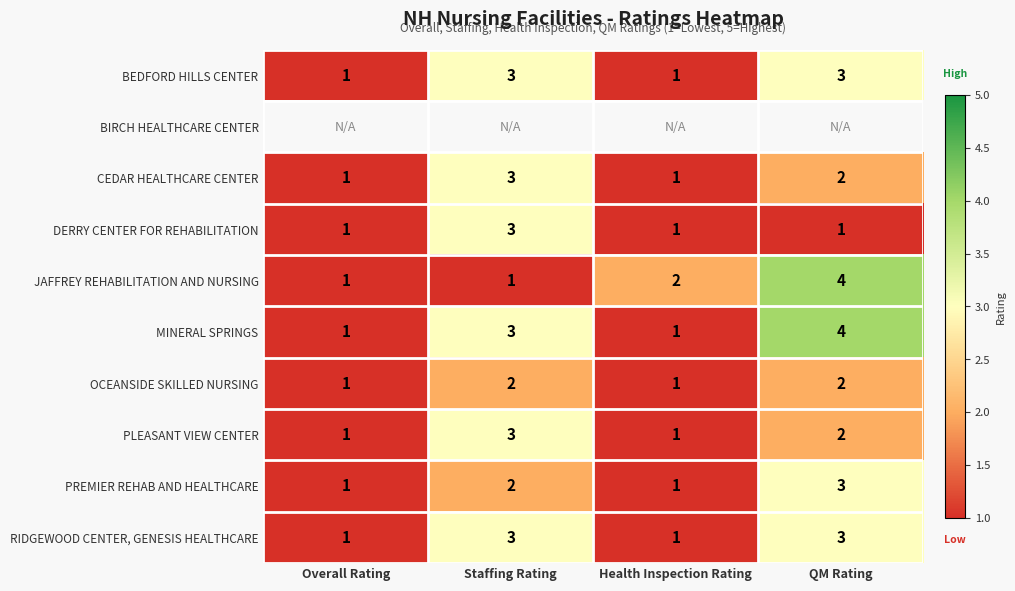

Which label corresponds to the smallest value in the chart?

Overall Rating